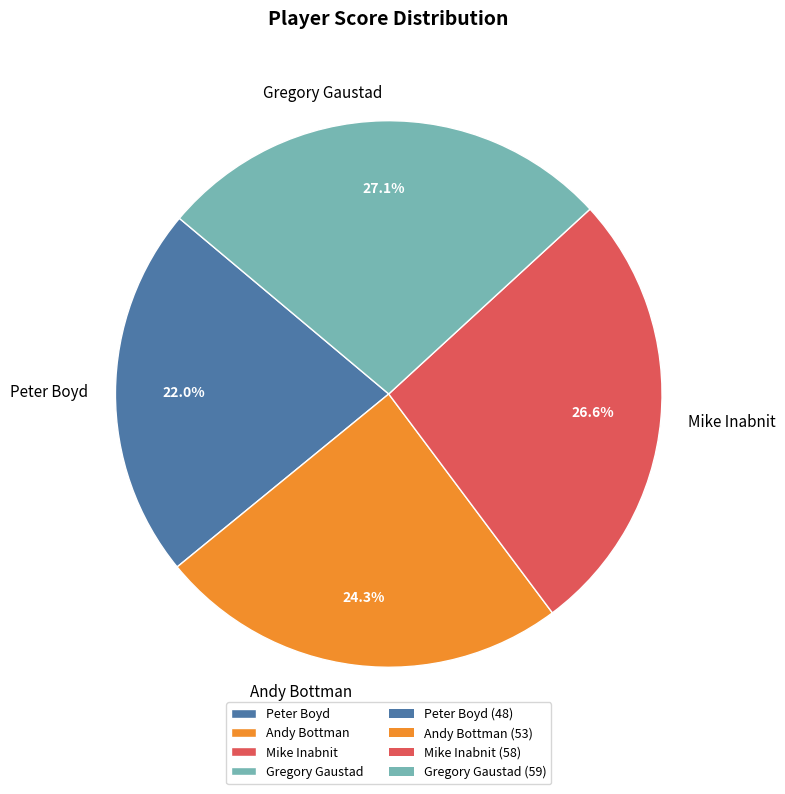

Which slice is the smallest?

Peter Boyd